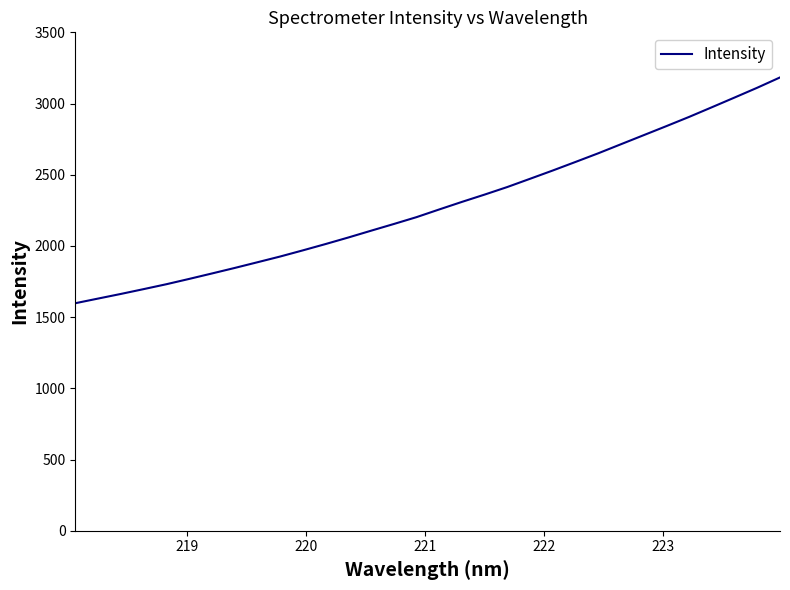

What is the difference between the maximum and minimum values?

1585.6